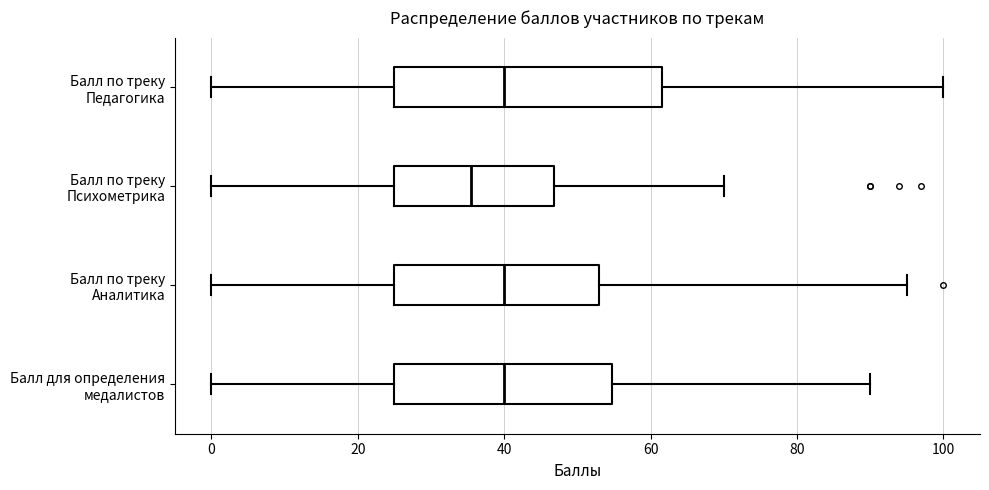

Where does the left whisker of the box for Балл для определения медалистов end on the x-axis? The values are not printed on the chart, so give them approximately, as read against the axis.

0